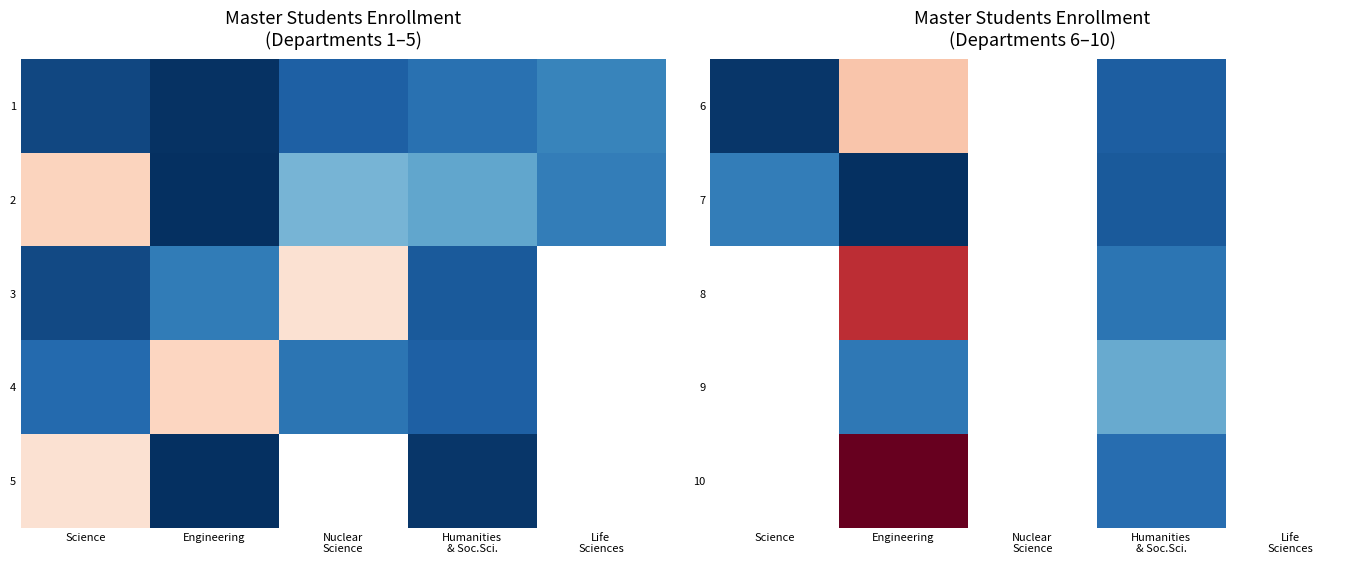

At which category is the sum across all series the highest?

Engineering